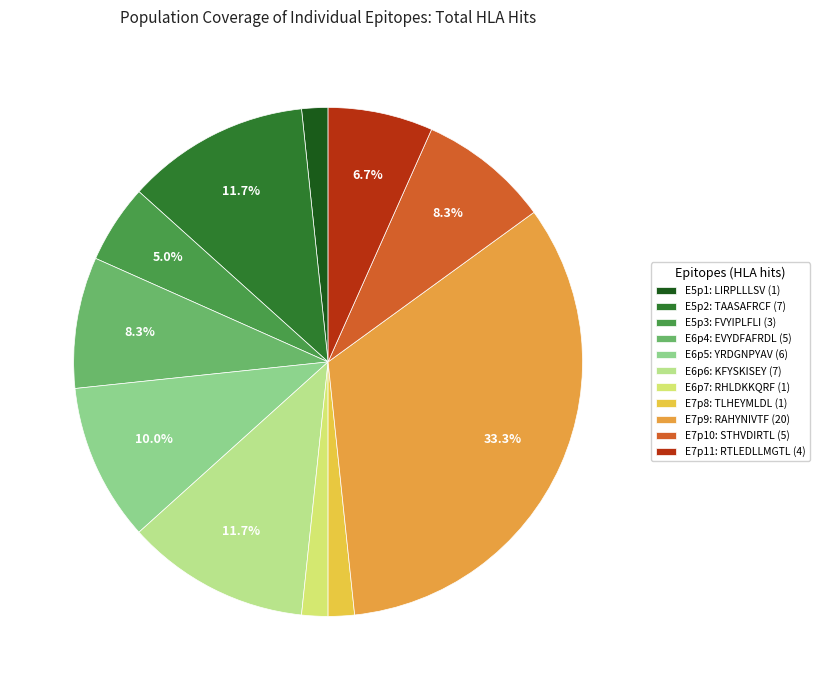

To the nearest percent, what is the combined percentage of E5p1: LIRPLLLSV and E6p4: EVYDFAFRDL?

10%